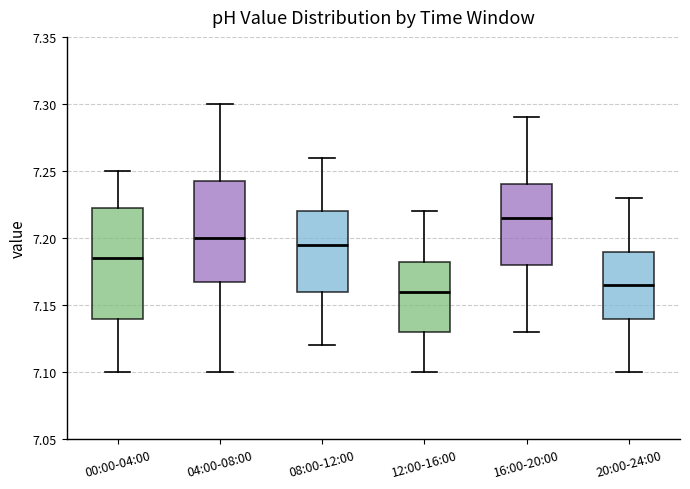

Where is the upper edge of the box for 04:00-08:00 on the y-axis? The values are not printed on the chart, so give them approximately, as read against the axis.

7.245